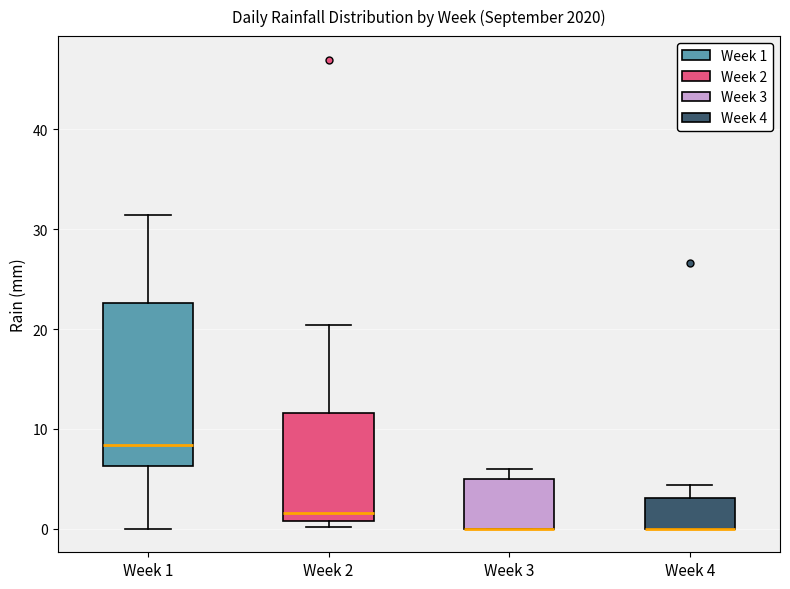

Comparing the boxes themselves (not the whiskers), which one is the tallest?

Week 1